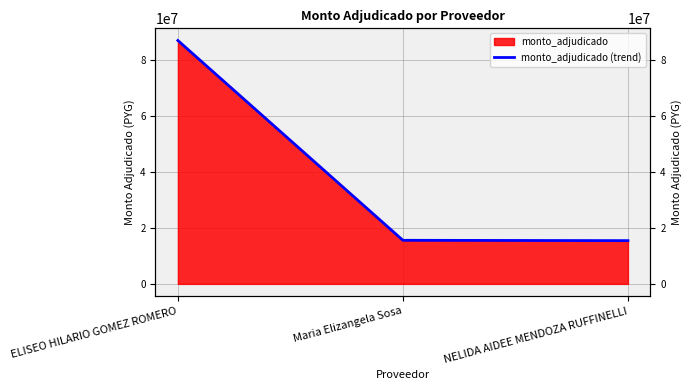

How many lines are shown in the chart?

1